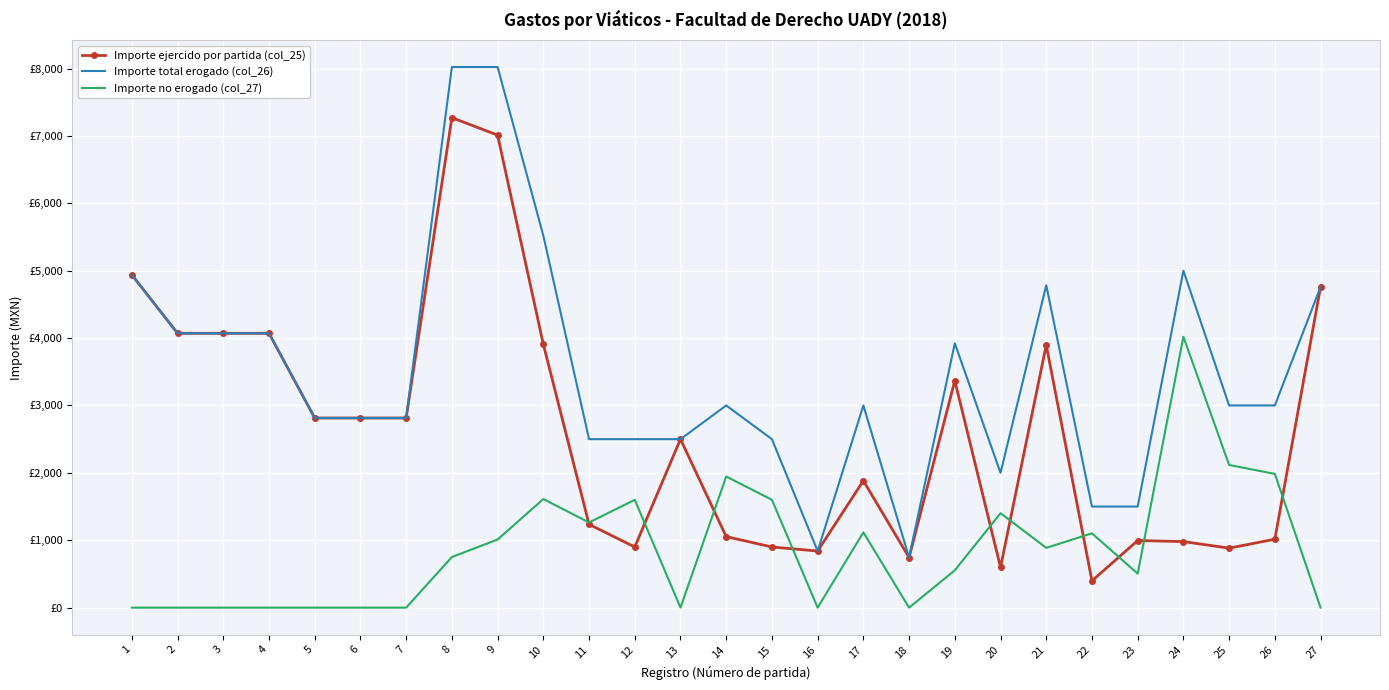

What is the greatest value displayed?

8021.9